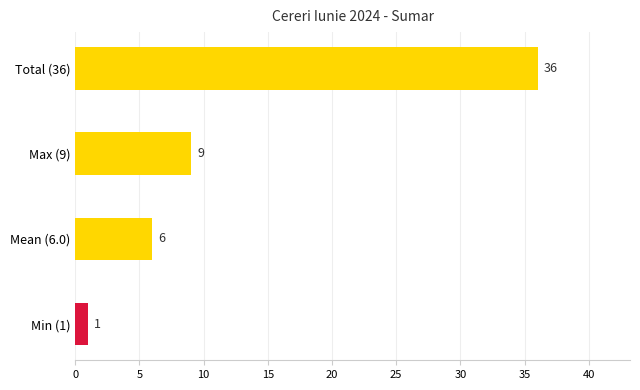

What is the value of the 2nd bar from the left?

9